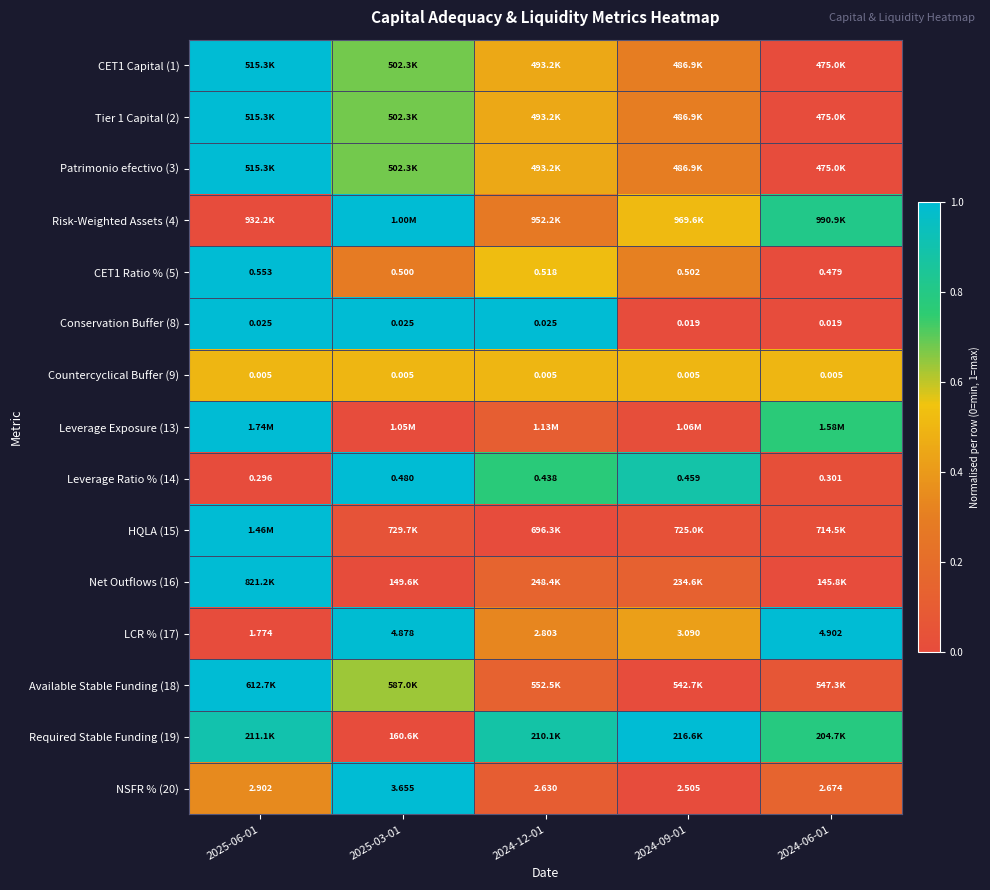

Is the value of Countercyclical Buffer (9) at 2024-06-01 greater than the value of Conservation Buffer (8) at 2025-03-01?

No